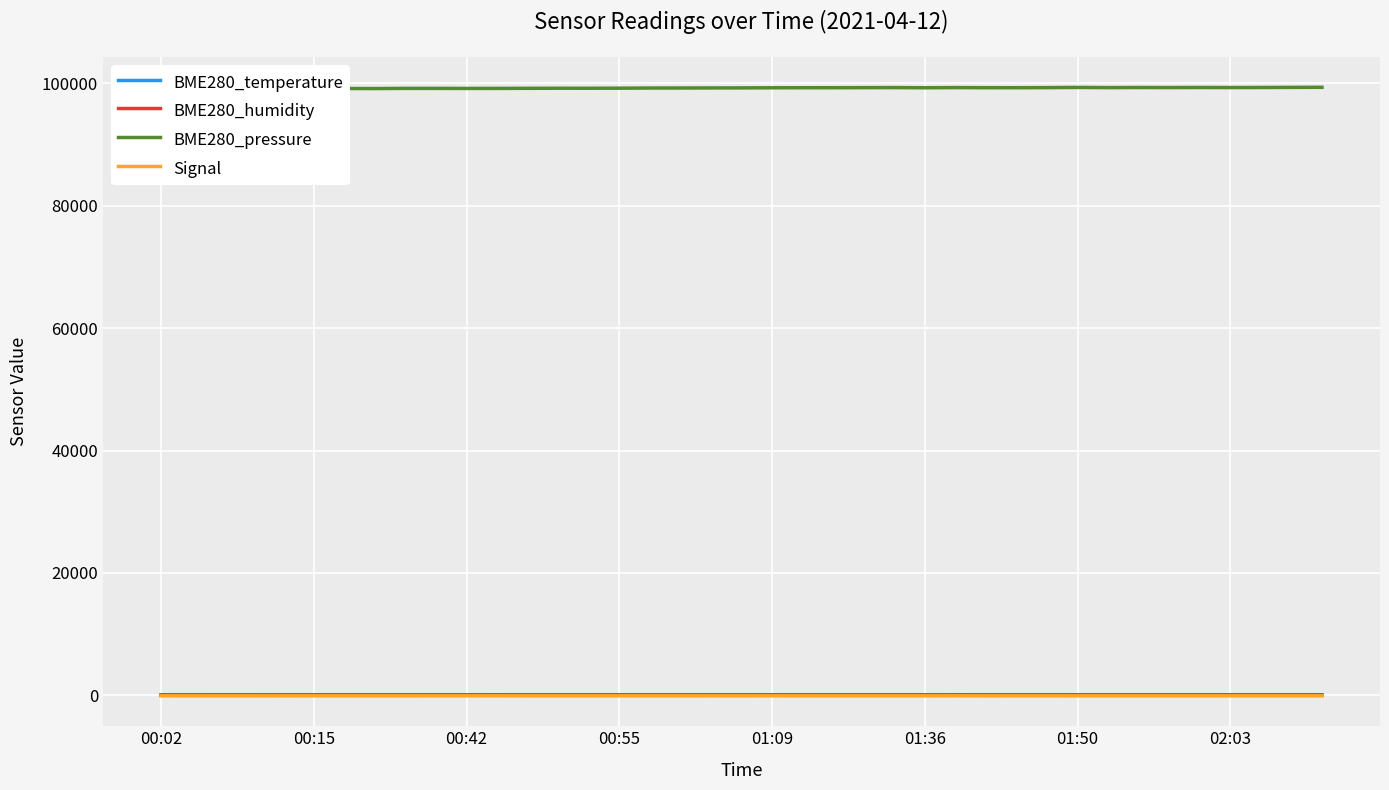

Is it true that BME280_temperature equals 7.0 at 26?

True